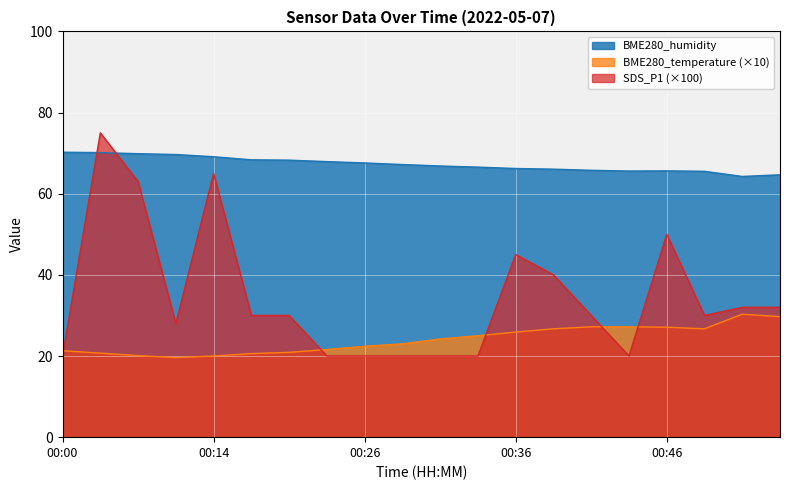

Which label corresponds to the largest value in the chart?

00:02